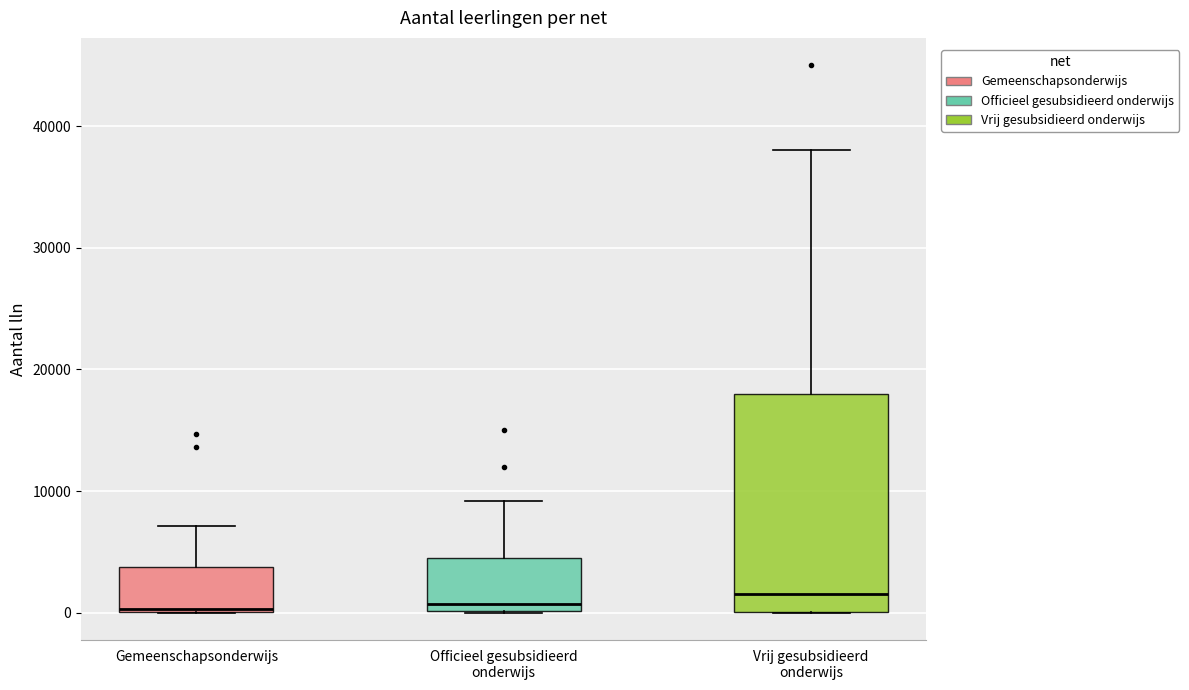

Where does the upper whisker of the box for Officieel gesubsidieerd onderwijs end on the y-axis? The values are not printed on the chart, so give them approximately, as read against the axis.

9000